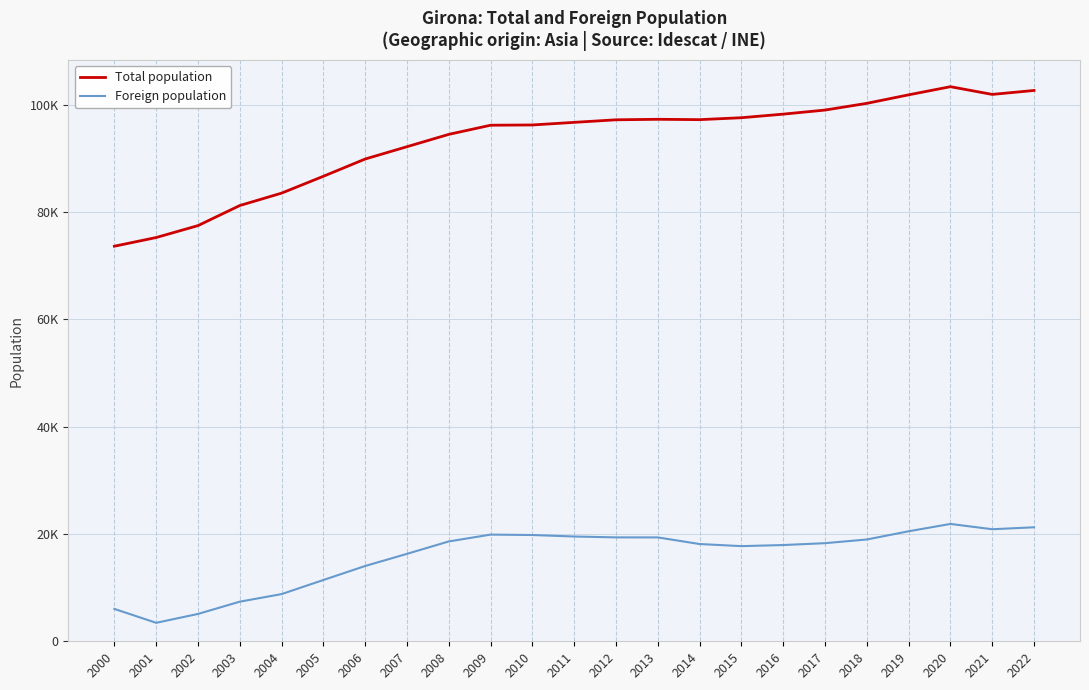

Is this an area chart (filled region under the line)?

No